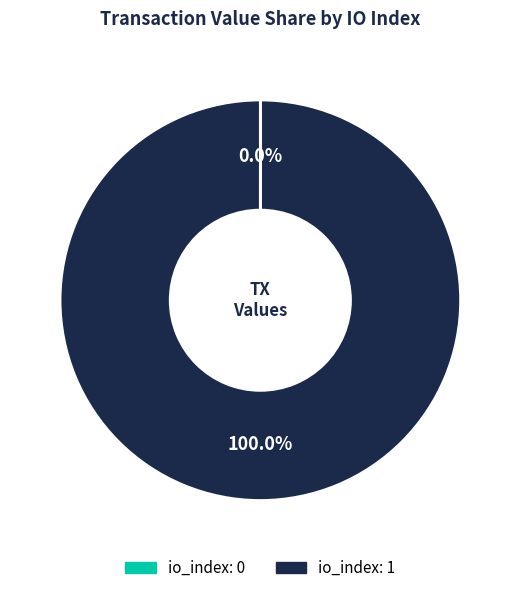

Is there a majority slice in this chart?

Yes